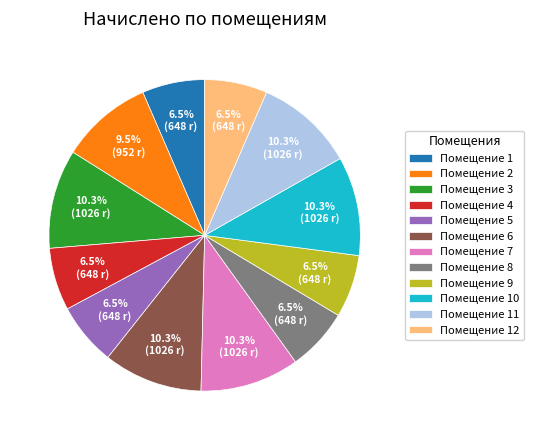

Between Помещение 3 and Помещение 1, which is larger?

Помещение 3